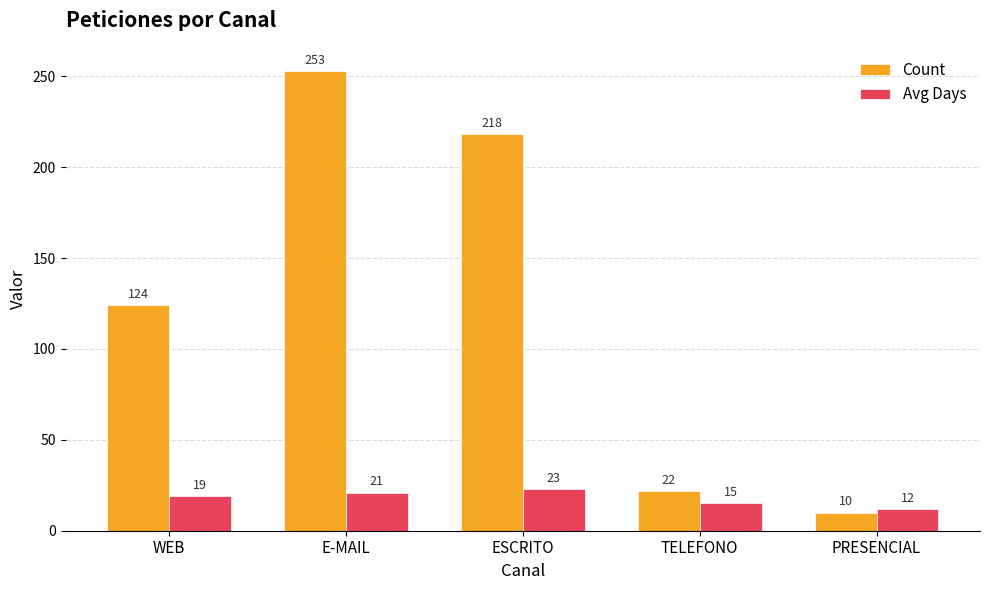

What is the difference between the highest and lowest values at WEB?

105